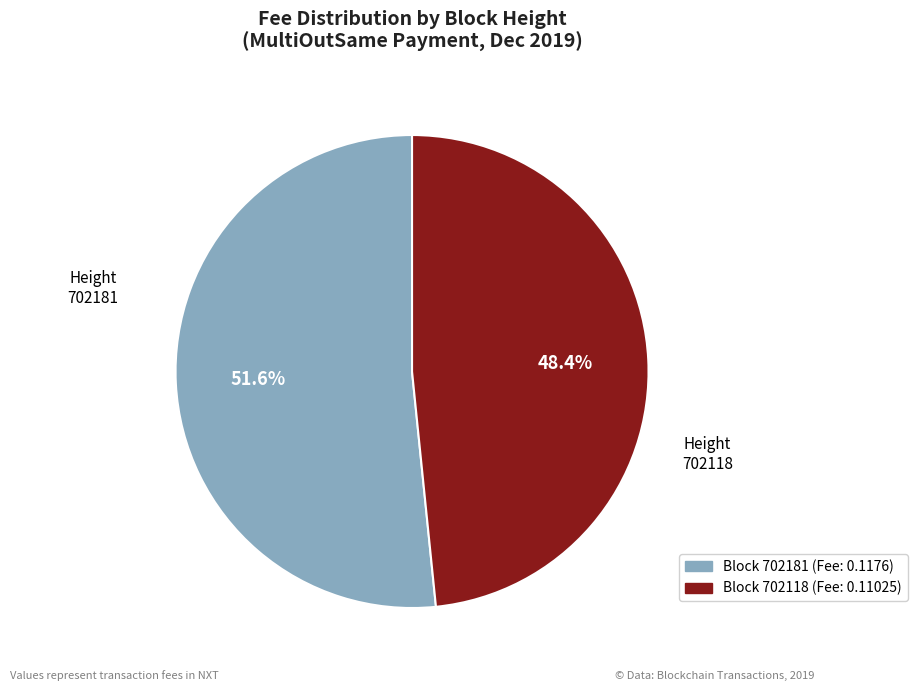

Count the number of slices in the pie.

2